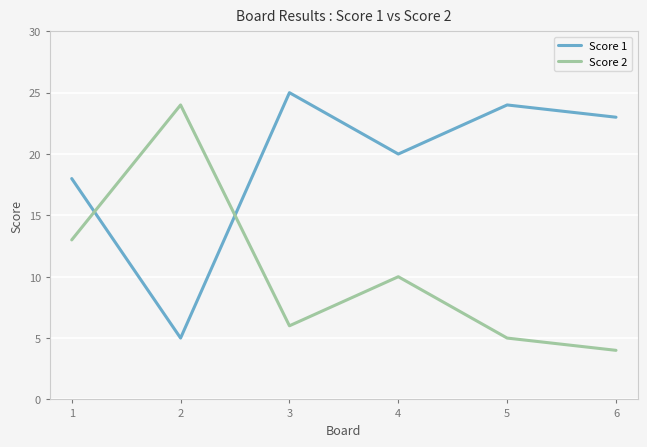

How many interior local valleys does the Score 2 series have?

1